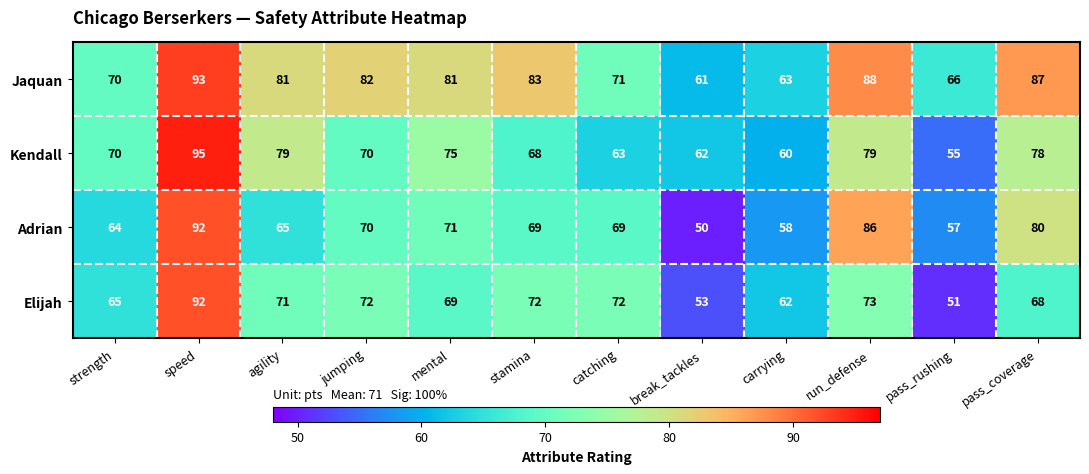

Rank the series at pass_coverage from highest to lowest value.

Jaquan, Adrian, Kendall, Elijah